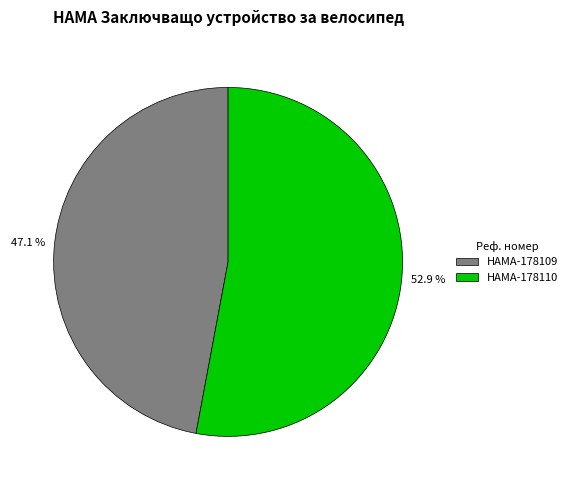

True or false: HAMA-178110 accounts for 45% of the total.

False